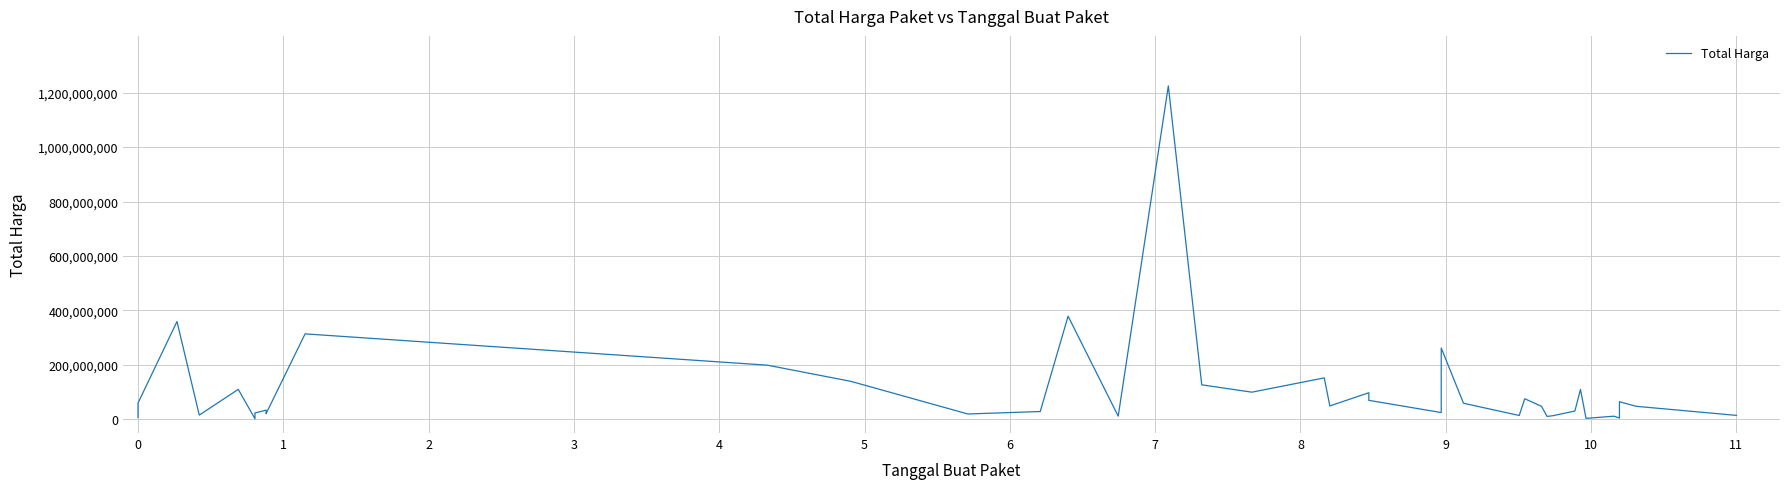

Reading left to right, what are all the values shown in this chart?

6936000	59935000	359500000	15787200	110389990	2395750	23680800	34132505	27720000	21231000	314121780	199200000	139800000	19950000	29000000	379075000	12000000	1224682000	127000000	100000000	152477000	49478000	98000000	70000000	25200000	262118150	59375000	14400000	75920000	48140000	11100000	13442000	30800000	110000000	3825000	11800000	5093000	65000000	48140000	14750000